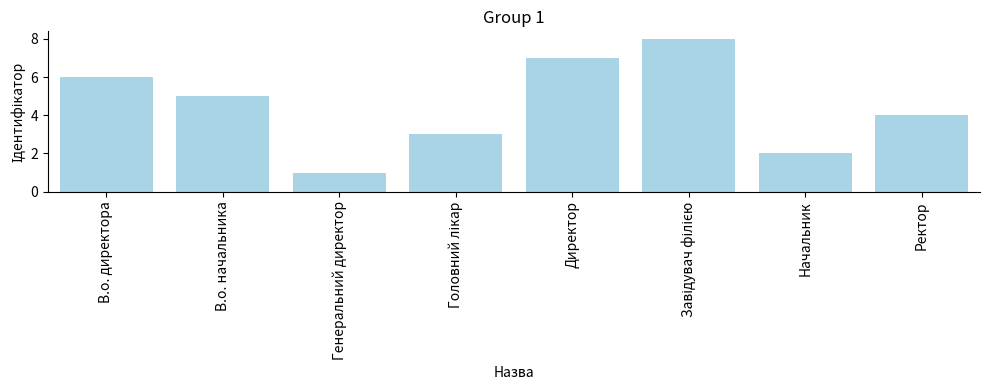

What is the maximum value shown in the chart?

8